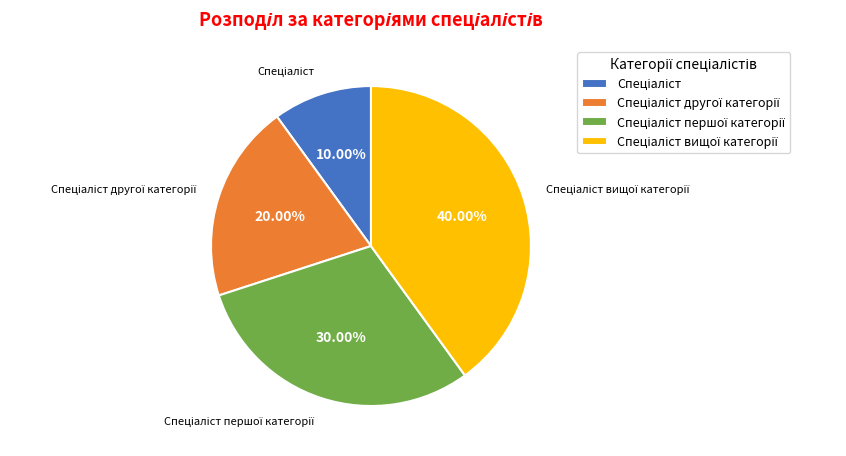

Is there any slice that represents more than half of the pie?

No